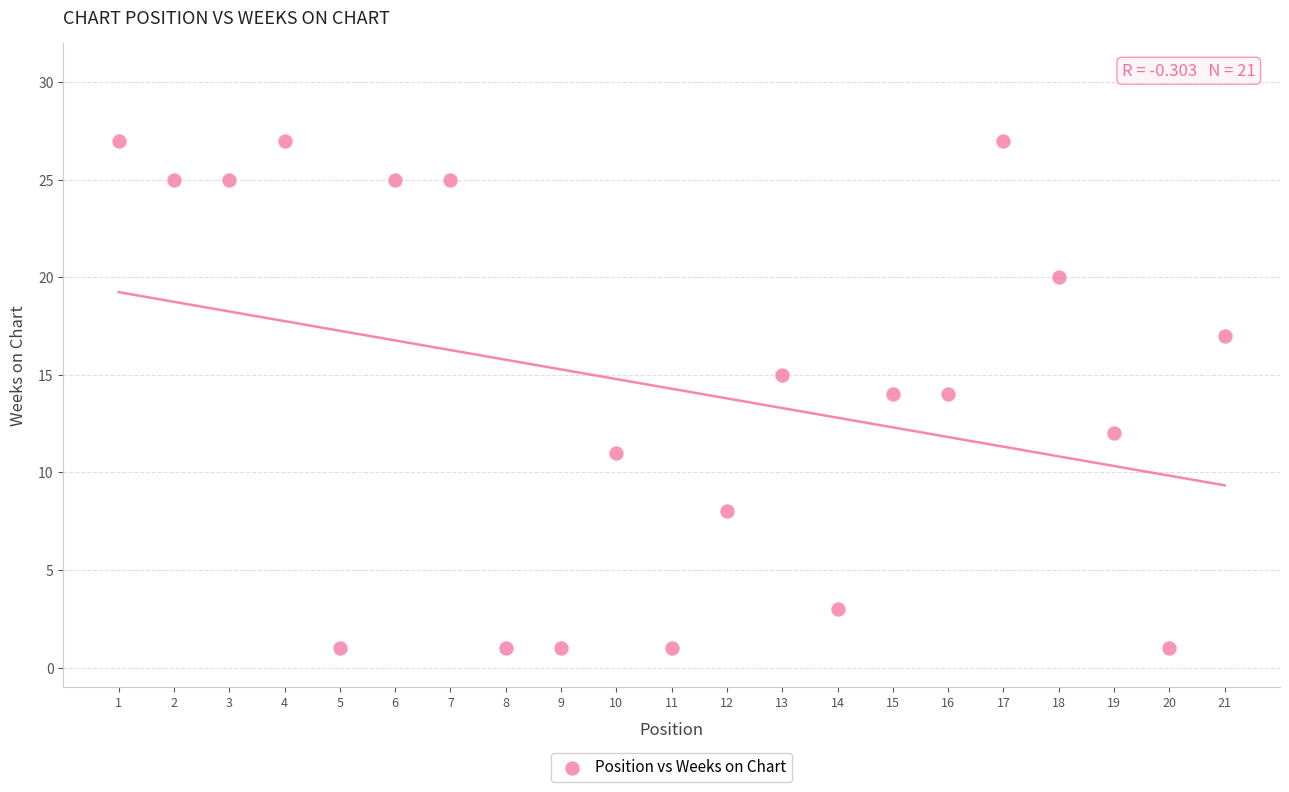

What is the range of X values (max minus min)?

20